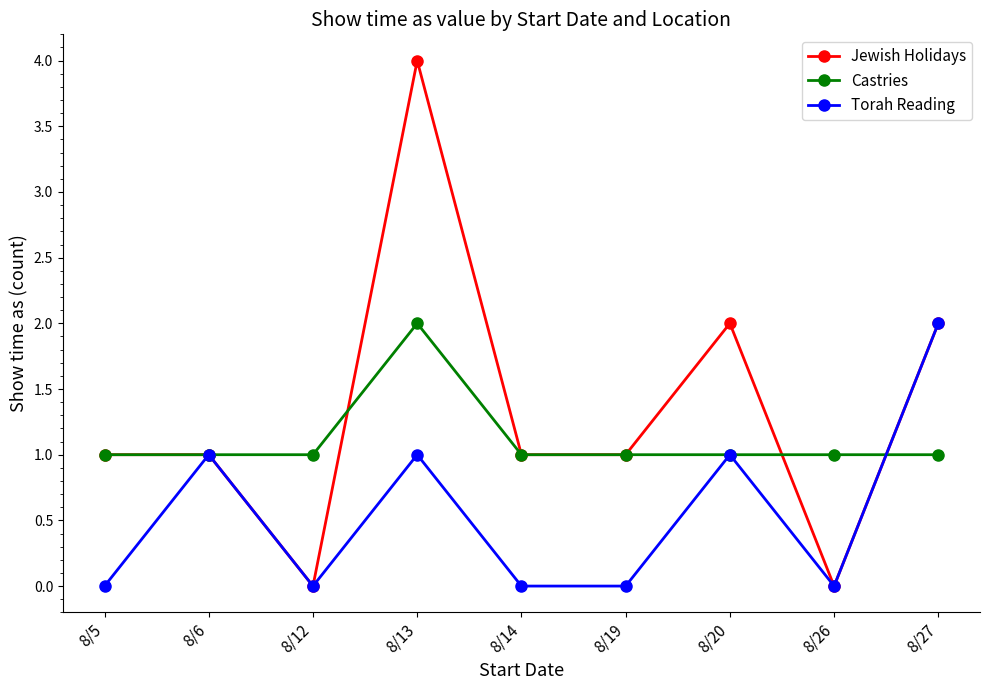

What is the value of the Torah Reading point at the 2nd from the left?

1